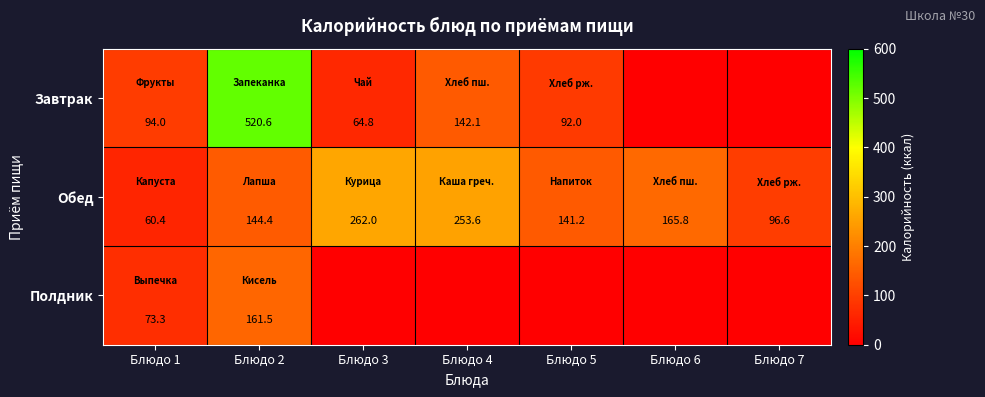

The Завтрак series shows 793.5 at Блюдо 2. True or false?

False